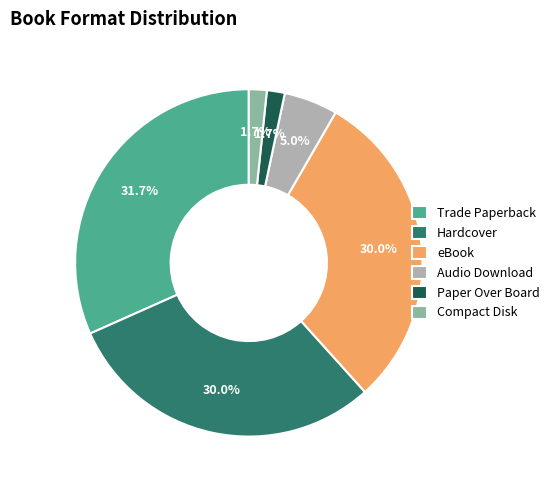

How many slices are in this pie chart?

6